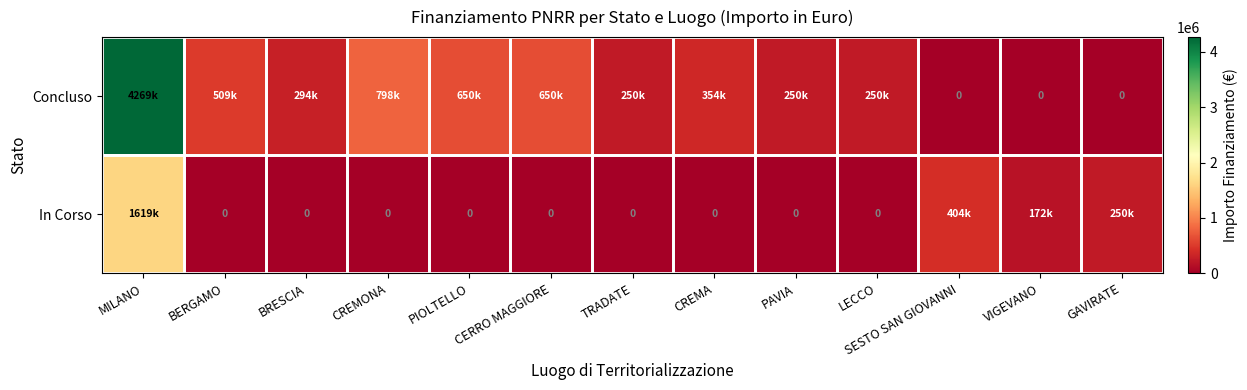

Which series has the widest spread of values?

Concluso